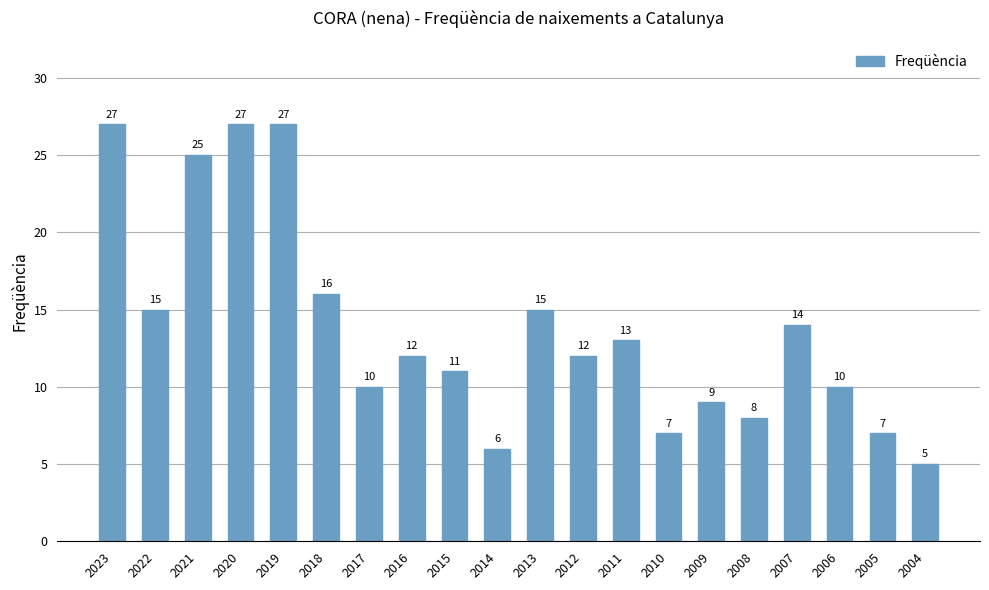

What is the value of the 5th bar from the left?

27